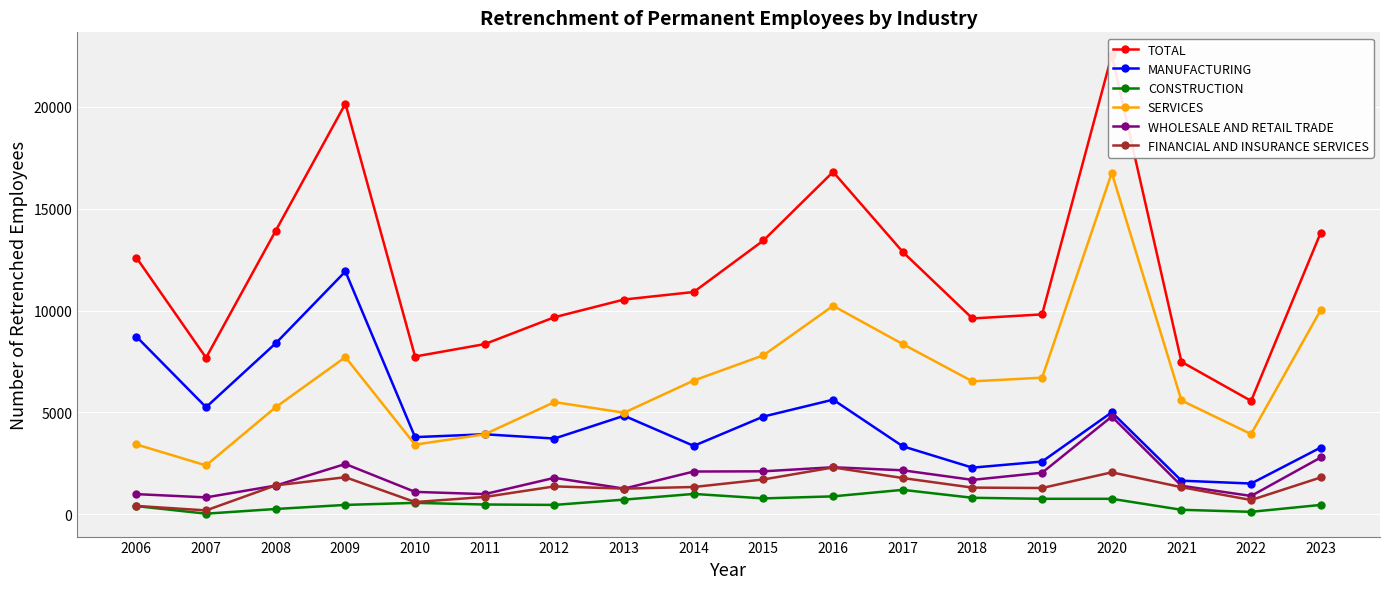

At which category is the sum across all series the highest?

2020